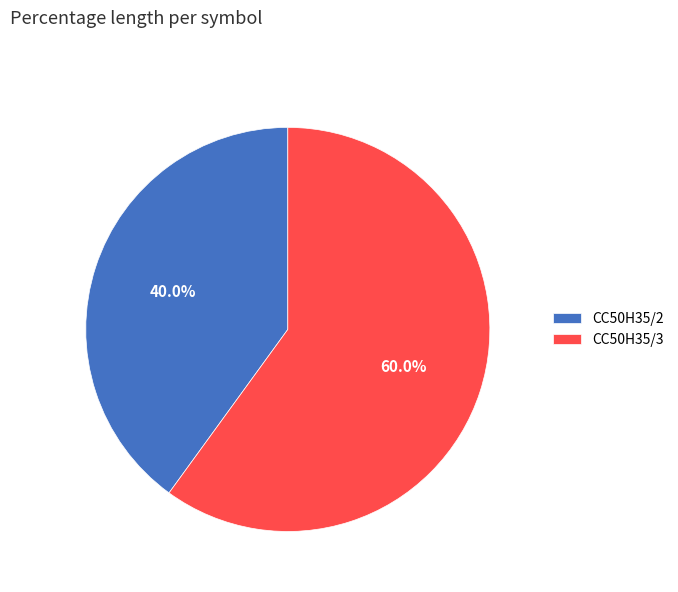

Which slice is the smallest?

CC50H35/2